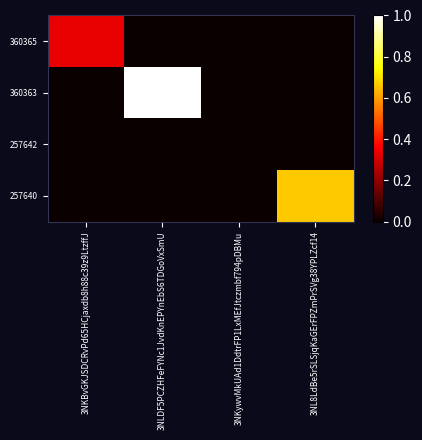

At 3NKBvGKJSDCRvPd65HCjaxdb8h88c39z9LtzffJ, list the series in order from largest to smallest.

360365, 360363, 257642, 257640